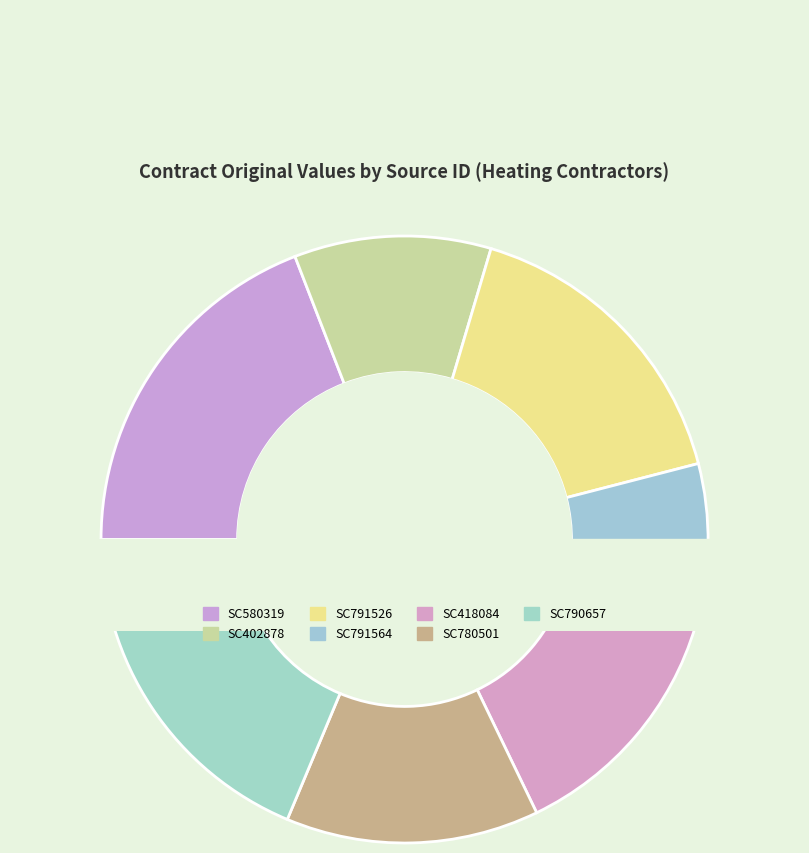

Rank the categories by value from highest to lowest.

SC580319, SC790657, SC791526, SC780501, SC418084, SC402878, SC791564